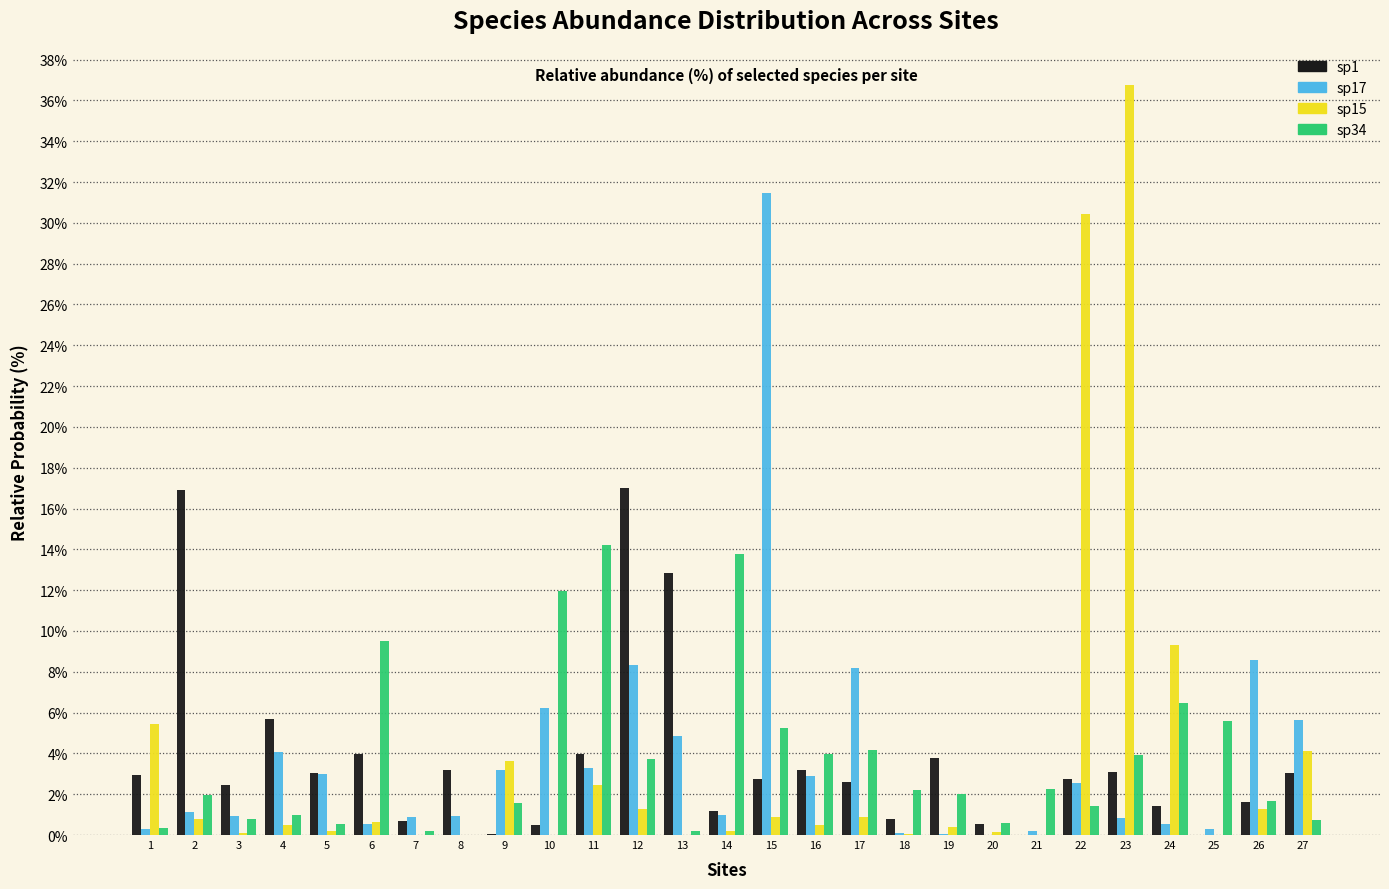

At which category is the sum across all series the highest?

23